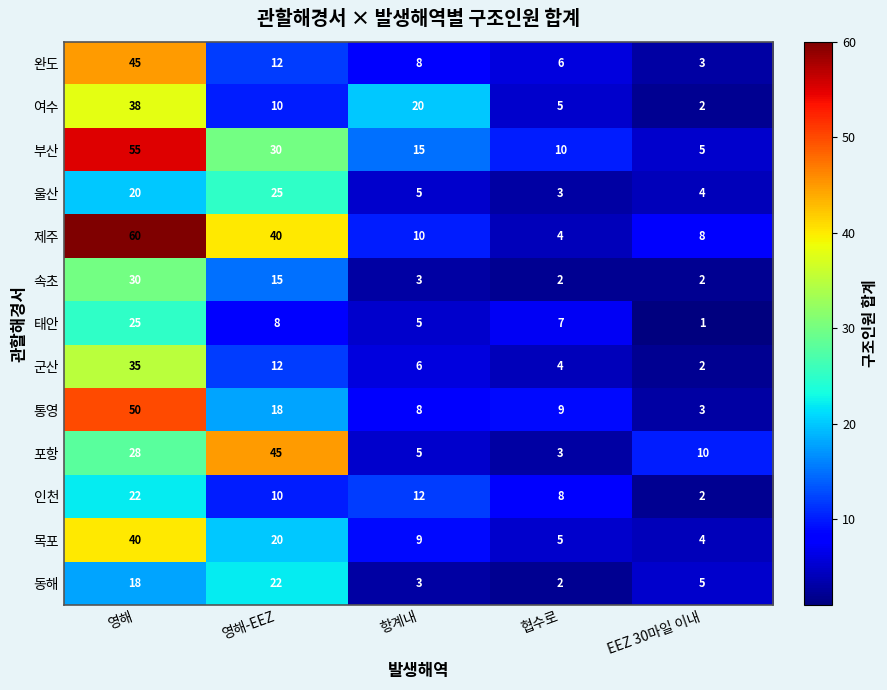

How many values in the 군산 series are below 6?

2